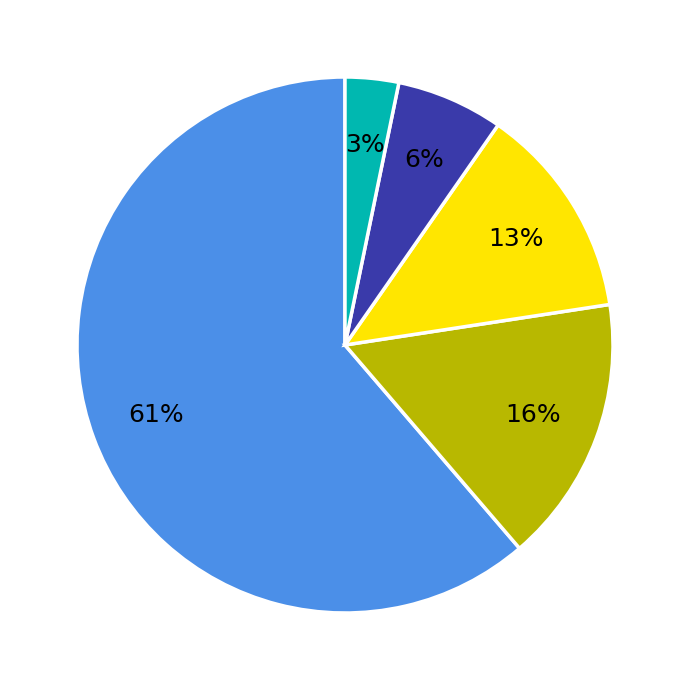

To the nearest percent, what is the average slice percentage?

20%